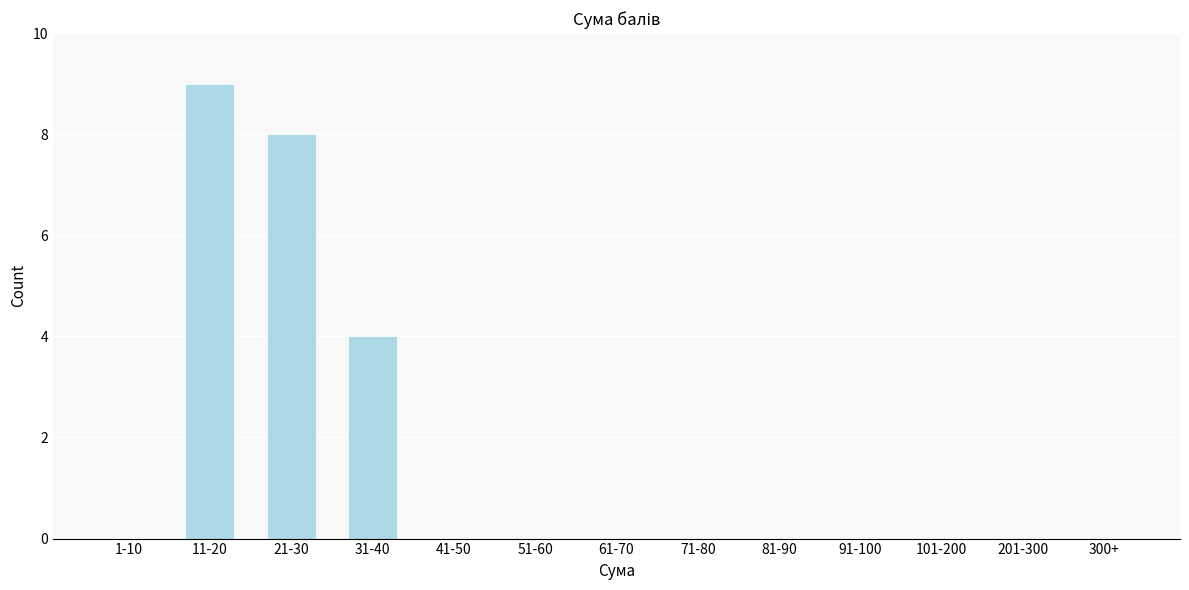

Reading left to right, what are all the values shown in this chart?

1-10=0	11-20=9	21-30=8	31-40=4	41-50=0	51-60=0	61-70=0	71-80=0	81-90=0	91-100=0	101-200=0	201-300=0	300+=0